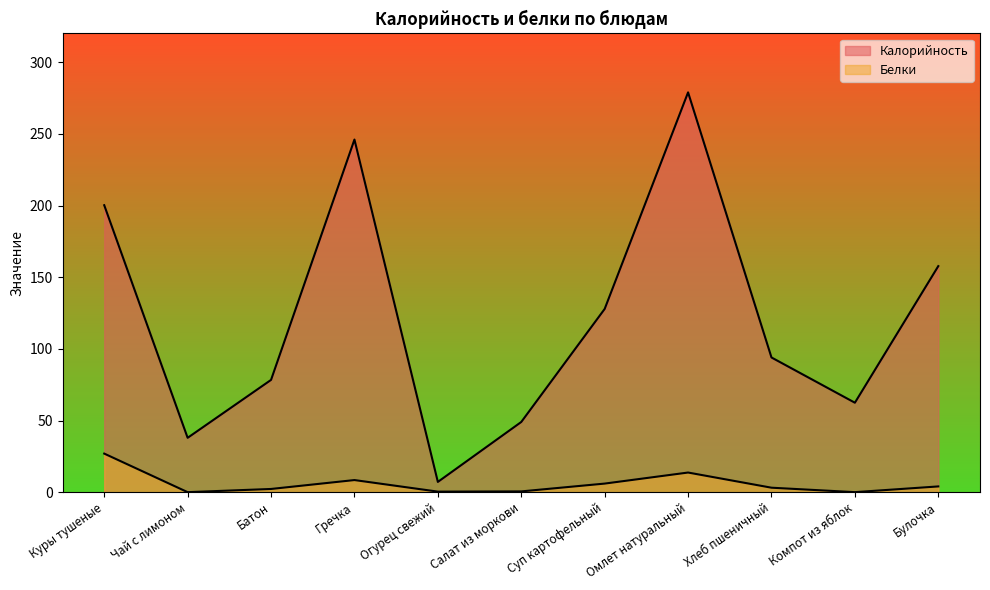

The value of Белки at Батон is 2.3. True or false?

True